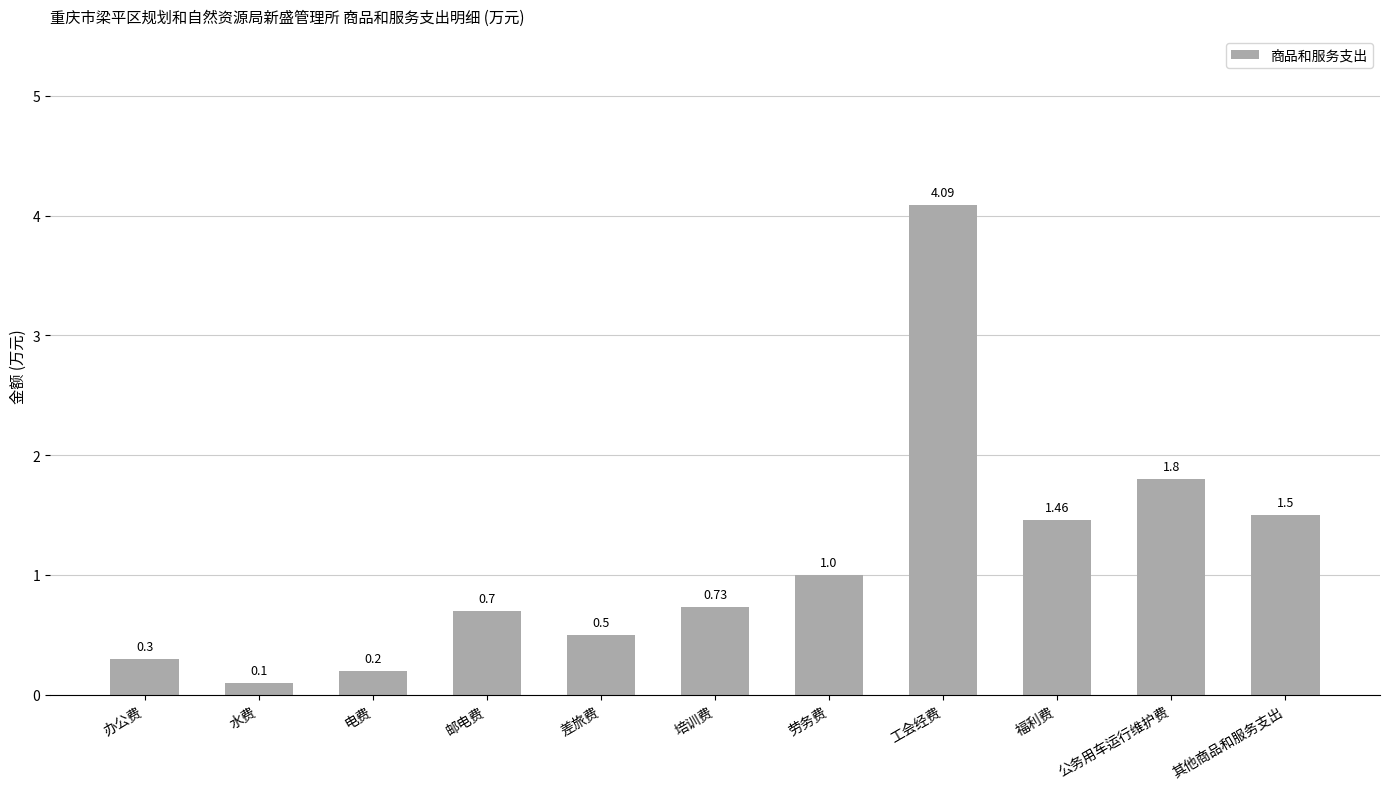

Rank the categories by value from lowest to highest.

水费, 电费, 办公费, 差旅费, 邮电费, 培训费, 劳务费, 福利费, 其他商品和服务支出, 公务用车运行维护费, 工会经费